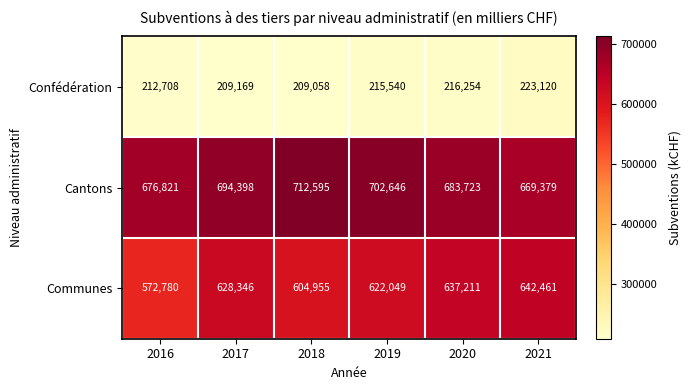

List the series in order of their overall mean, highest first.

Cantons, Communes, Confédération